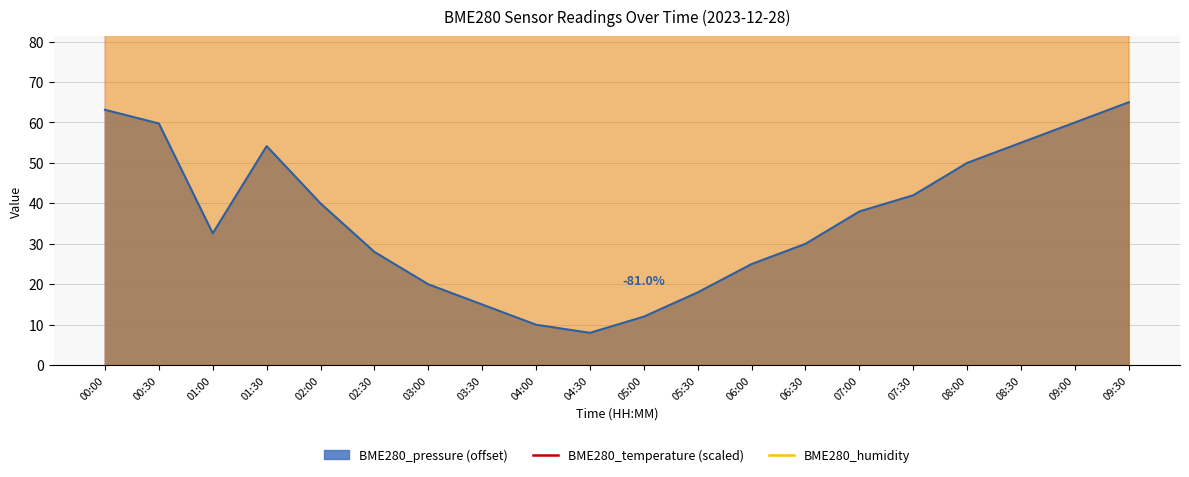

True or false: BME280_pressure (offset) has a value of 50.0 at 08:00.

True